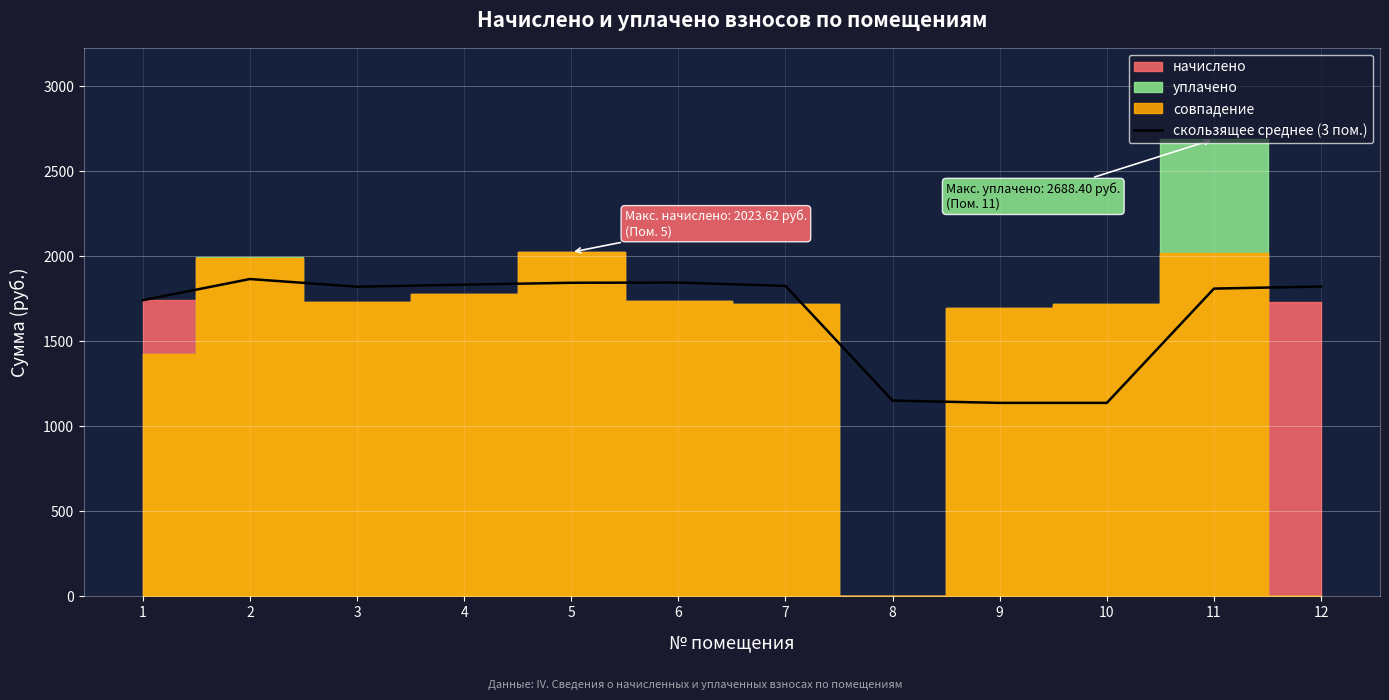

What is the average value?

1652.9